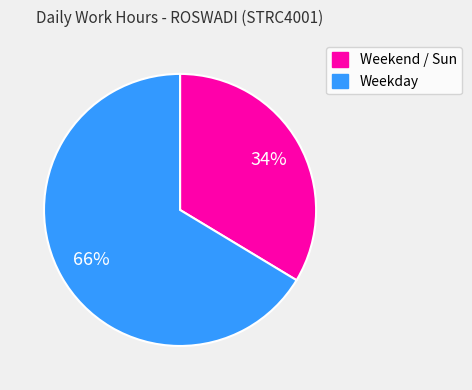

Which slice is the smallest?

Weekend / Sun